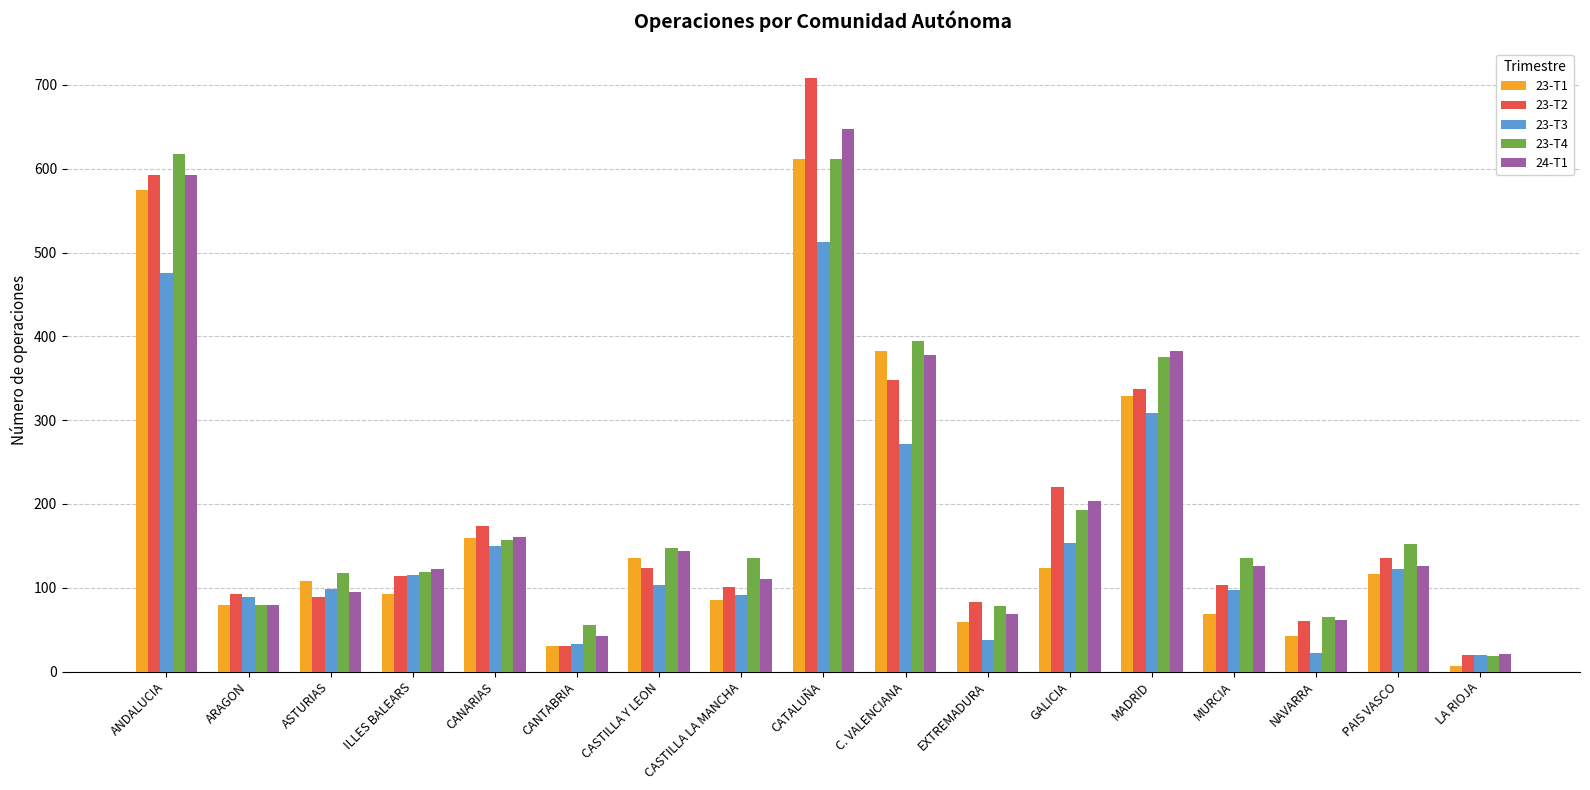

Where is 23-T1 nearest to the value 309?

MADRID